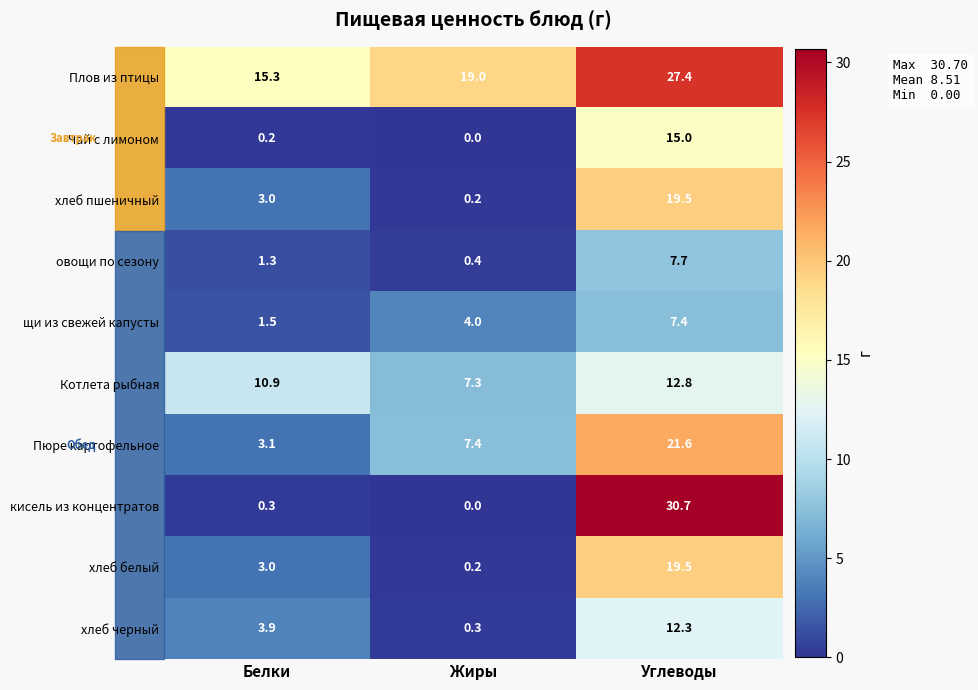

At how many categories does at least one series exceed 16?

2